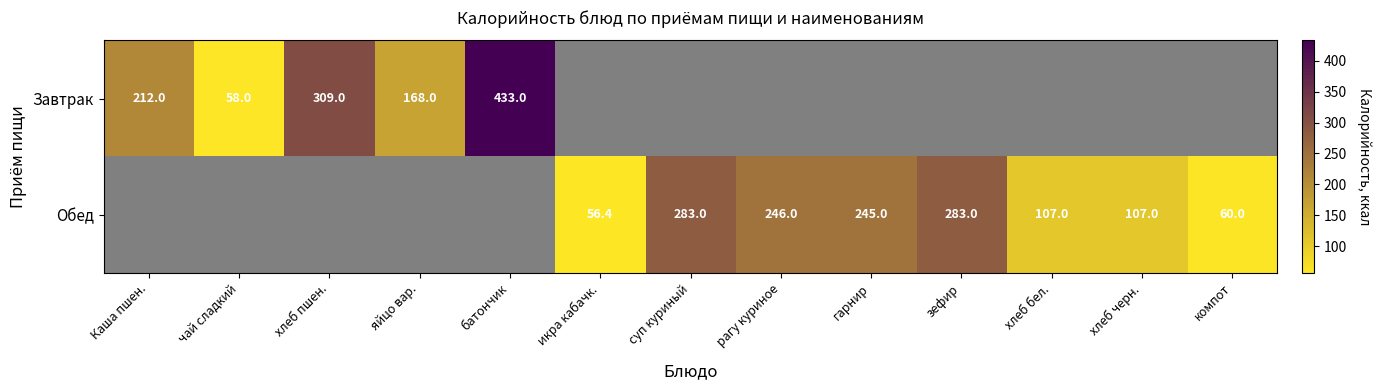

What is the sum of the Обед values at рагу куриное and зефир?

529.0